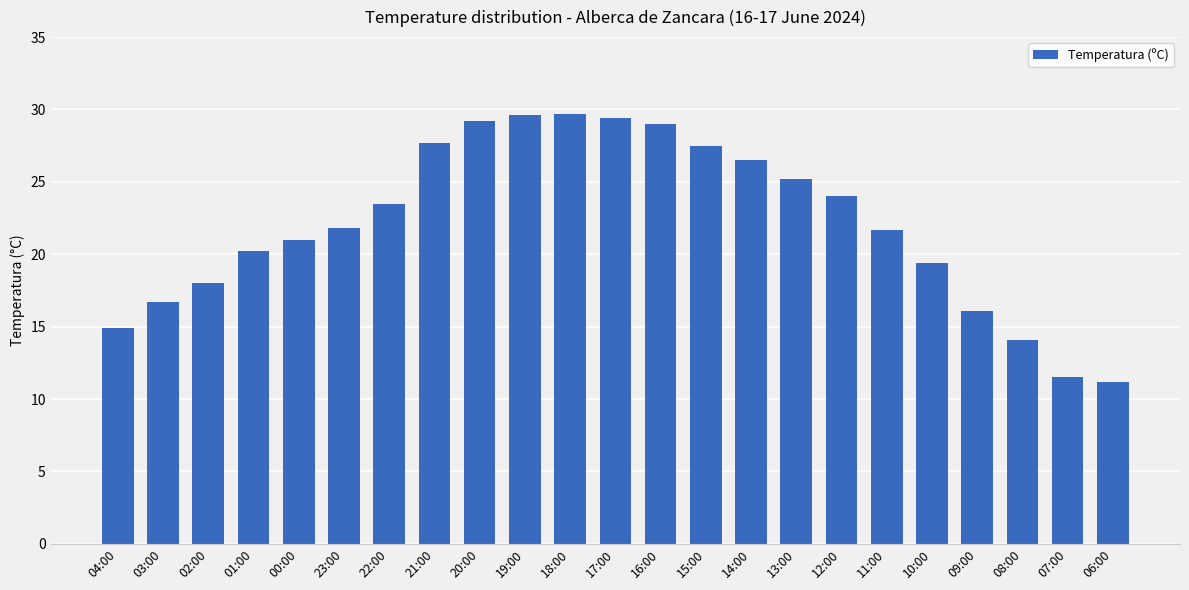

How many data points does each series have?

23